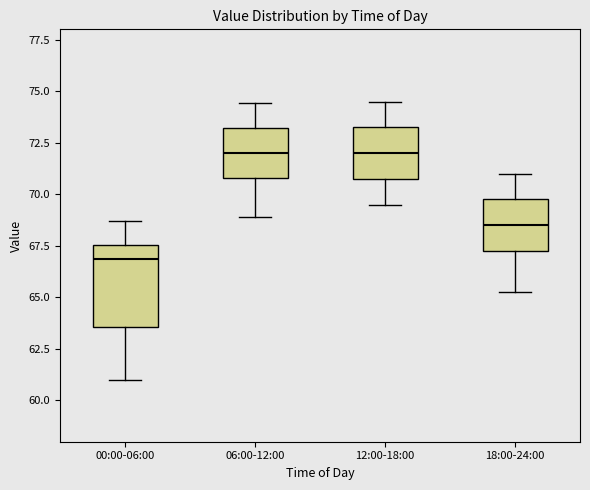

Comparing the boxes themselves (not the whiskers), which one is the tallest?

00:00-06:00